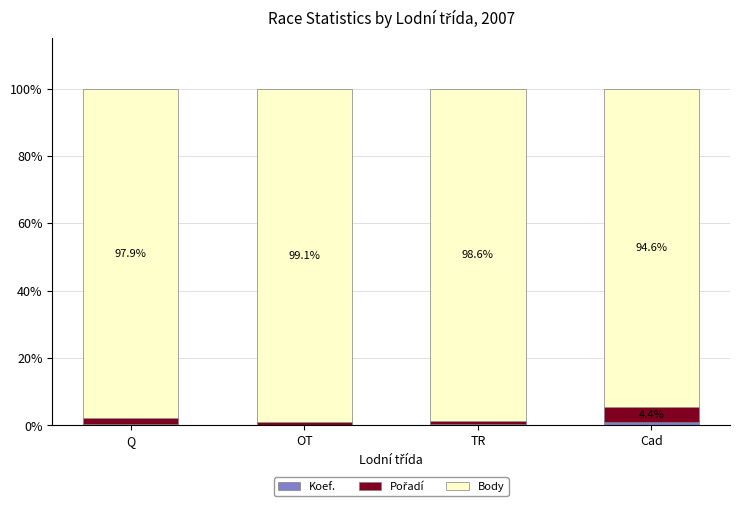

True or false: Pořadí has a value of 4.4 at Cad.

True